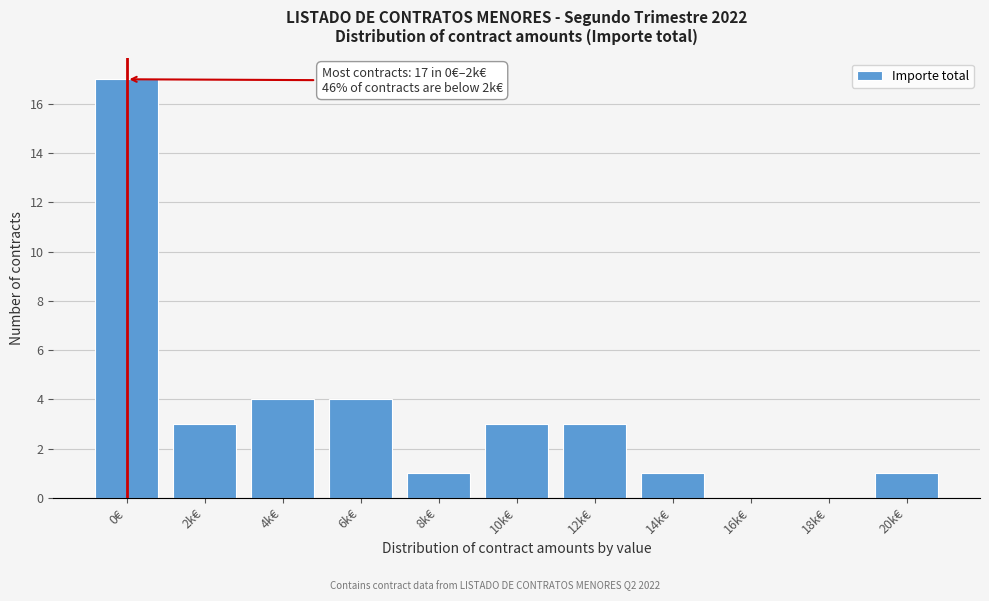

Reading right to left, extract all data points from this chart.

20k€=1	18k€=0	16k€=0	14k€=1	12k€=3	10k€=3	8k€=1	6k€=4	4k€=4	2k€=3	0€=17